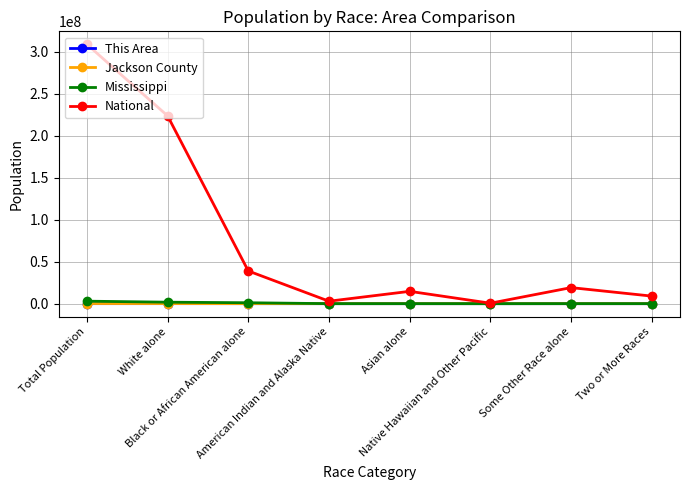

Which series has the widest spread of values?

National